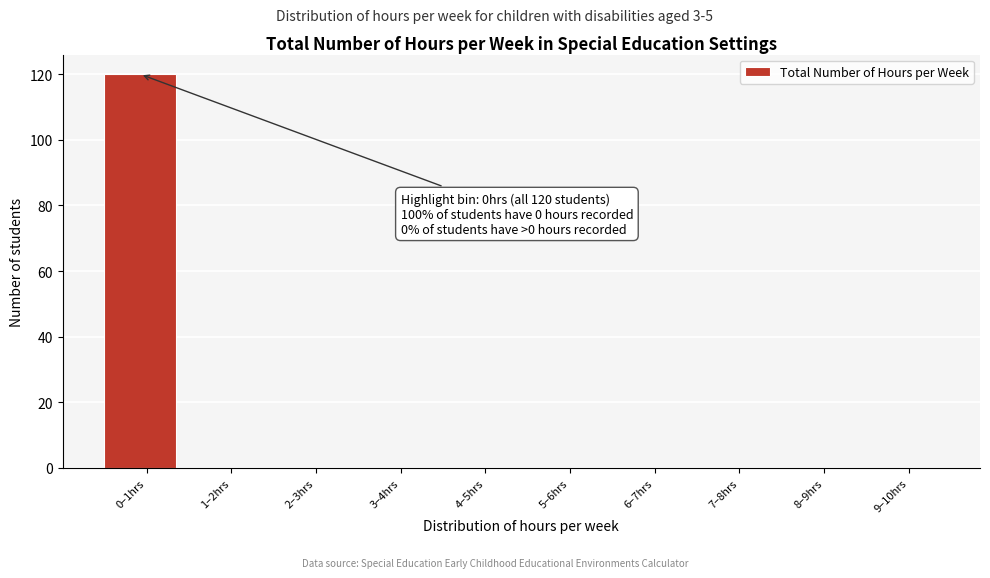

Reading right to left, what are all the values shown in this chart?

9–10hrs=0	8–9hrs=0	7–8hrs=0	6–7hrs=0	5–6hrs=0	4–5hrs=0	3–4hrs=0	2–3hrs=0	1–2hrs=0	0–1hrs=120